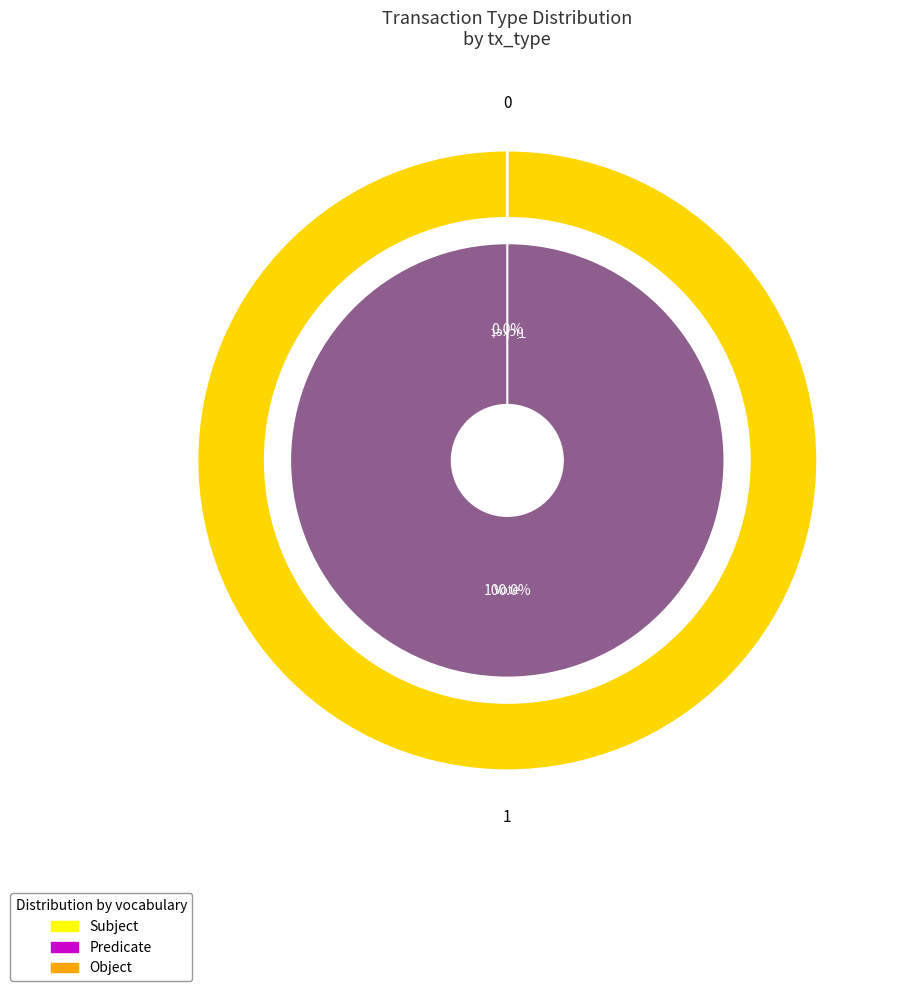

Is the sum of Vote and Ticket greater than half?

Yes